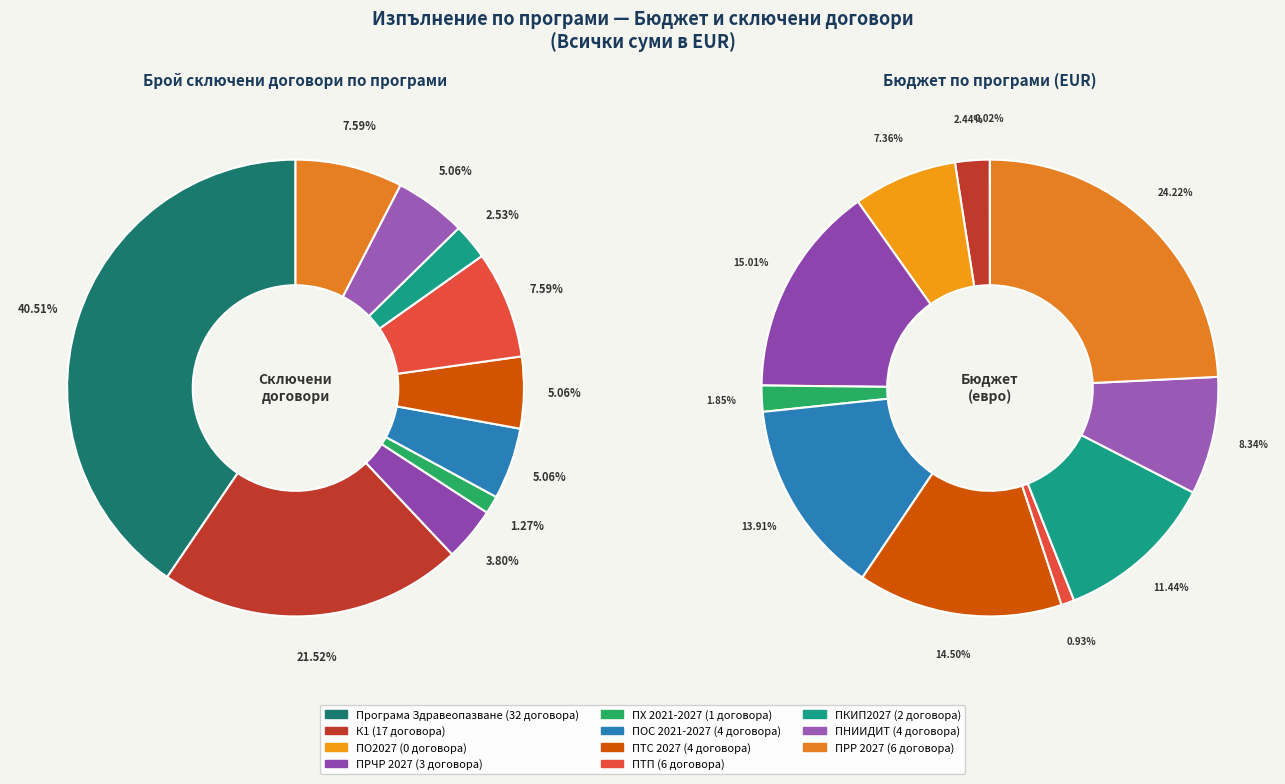

Is it true that ПНИИДИТ is 1% of the pie?

False